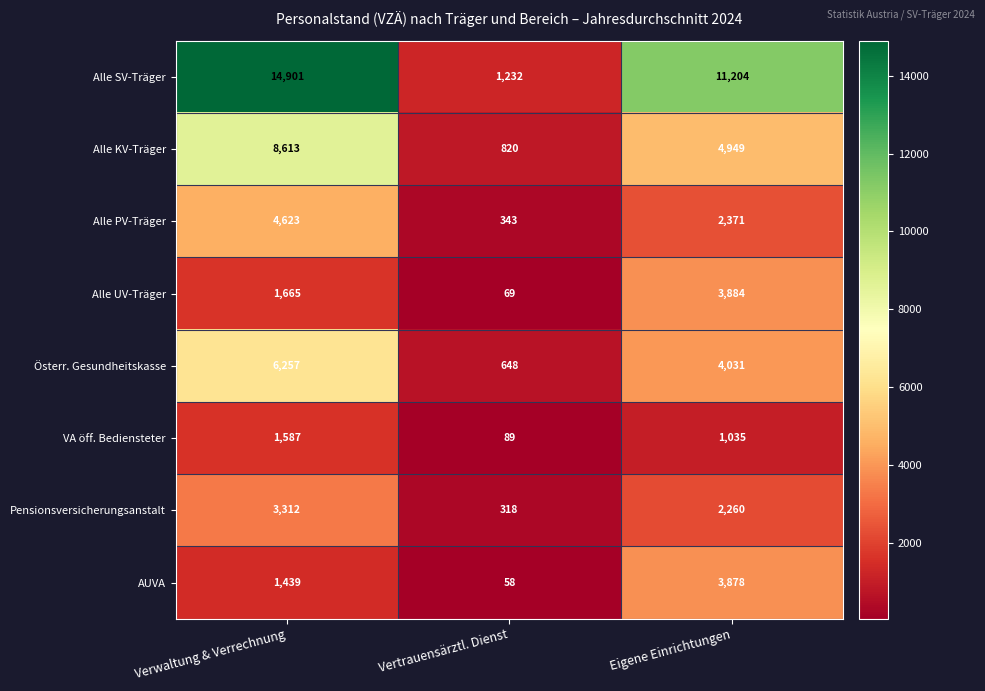

The value of Alle PV-Träger at Vertrauensärztl. Dienst is 343. True or false?

True